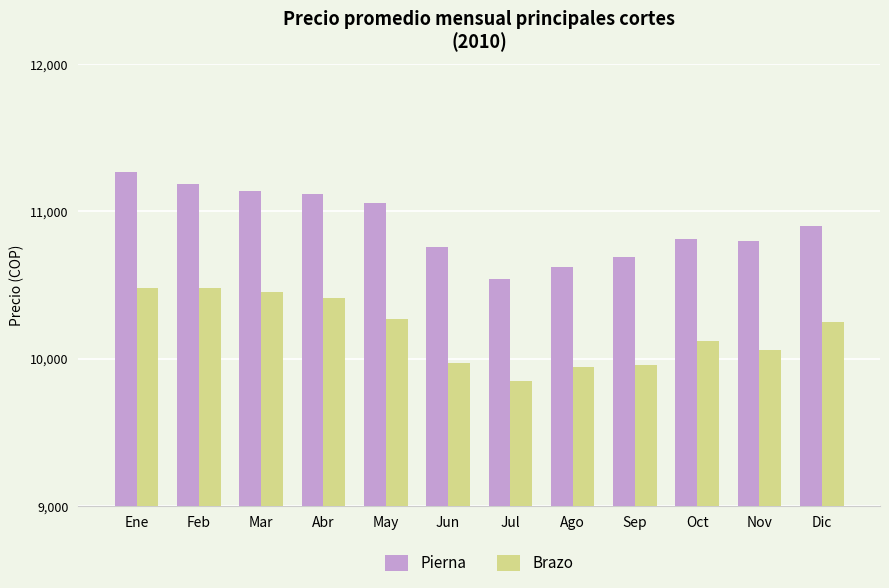

List the series in order of their overall mean, lowest first.

Brazo, Pierna